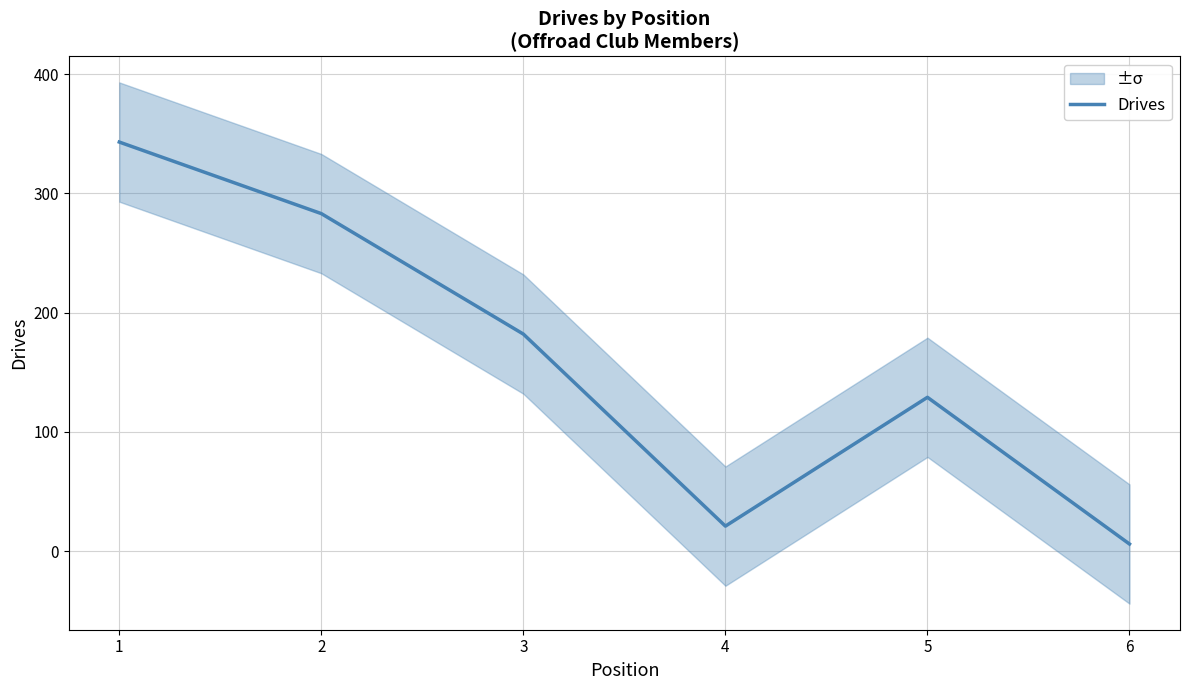

List the labels in order of value, largest first.

1, 2, 3, 5, 4, 6